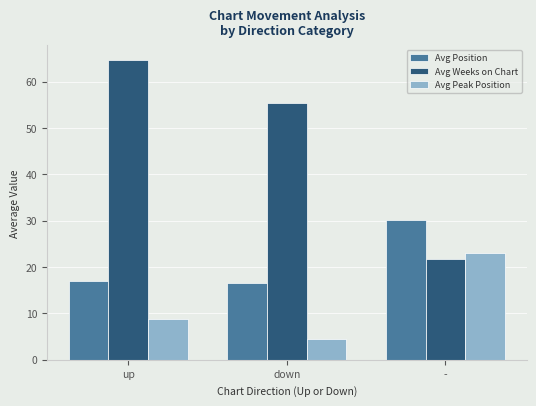

At -, list the series in order from smallest to largest.

Avg Weeks on Chart, Avg Peak Position, Avg Position